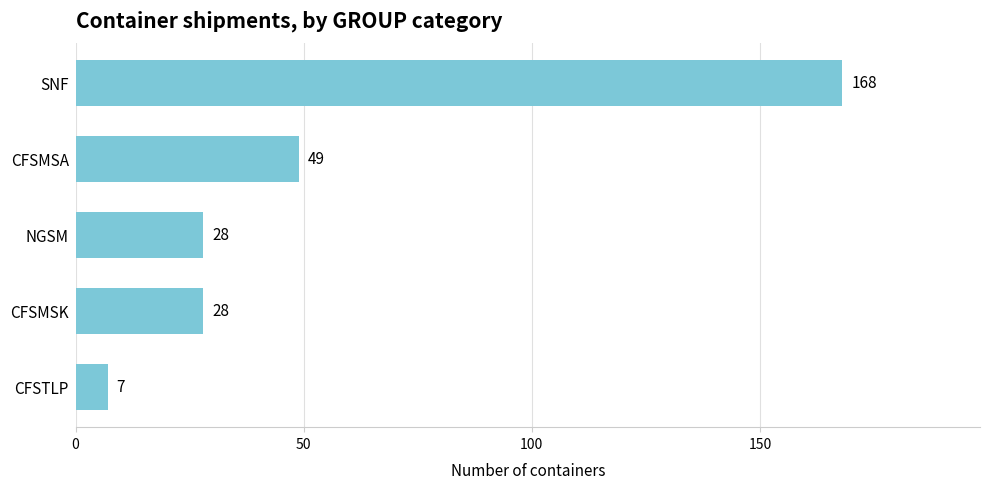

What is the difference between the values at CFSTLP and NGSM?

21